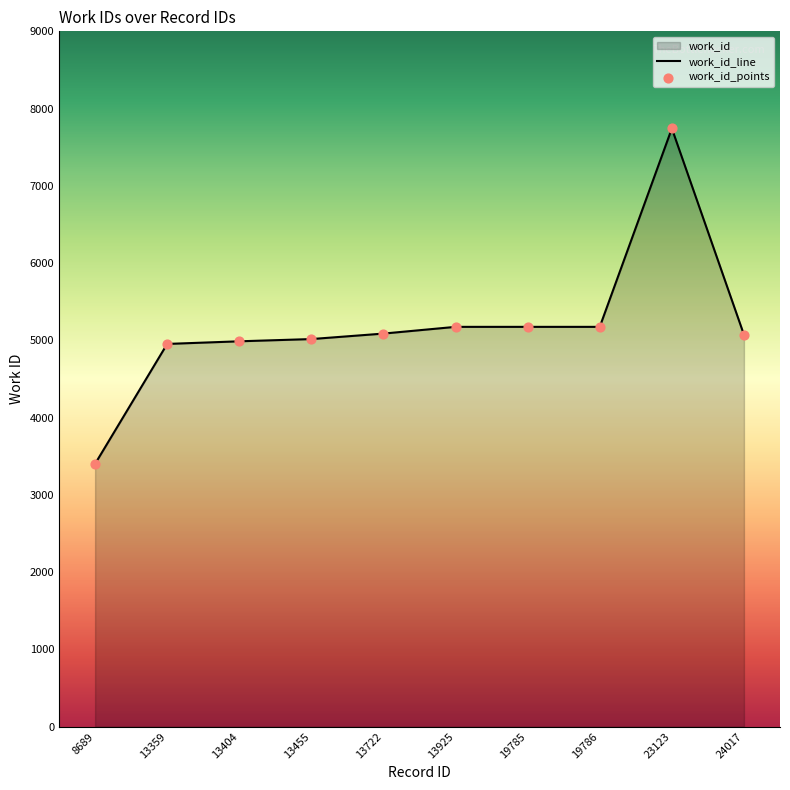

What is the change in value from 13455 to 19785?

+158